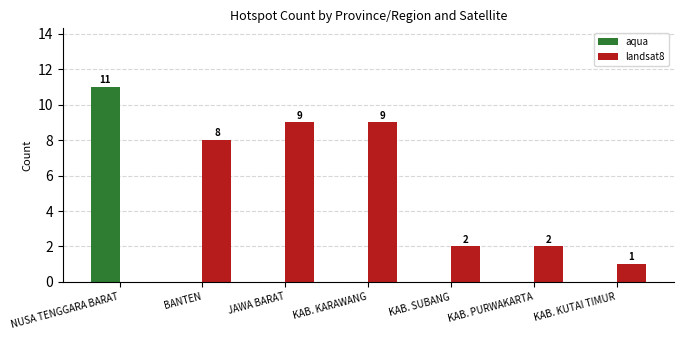

Where does the landsat8 series first go above 2?

BANTEN